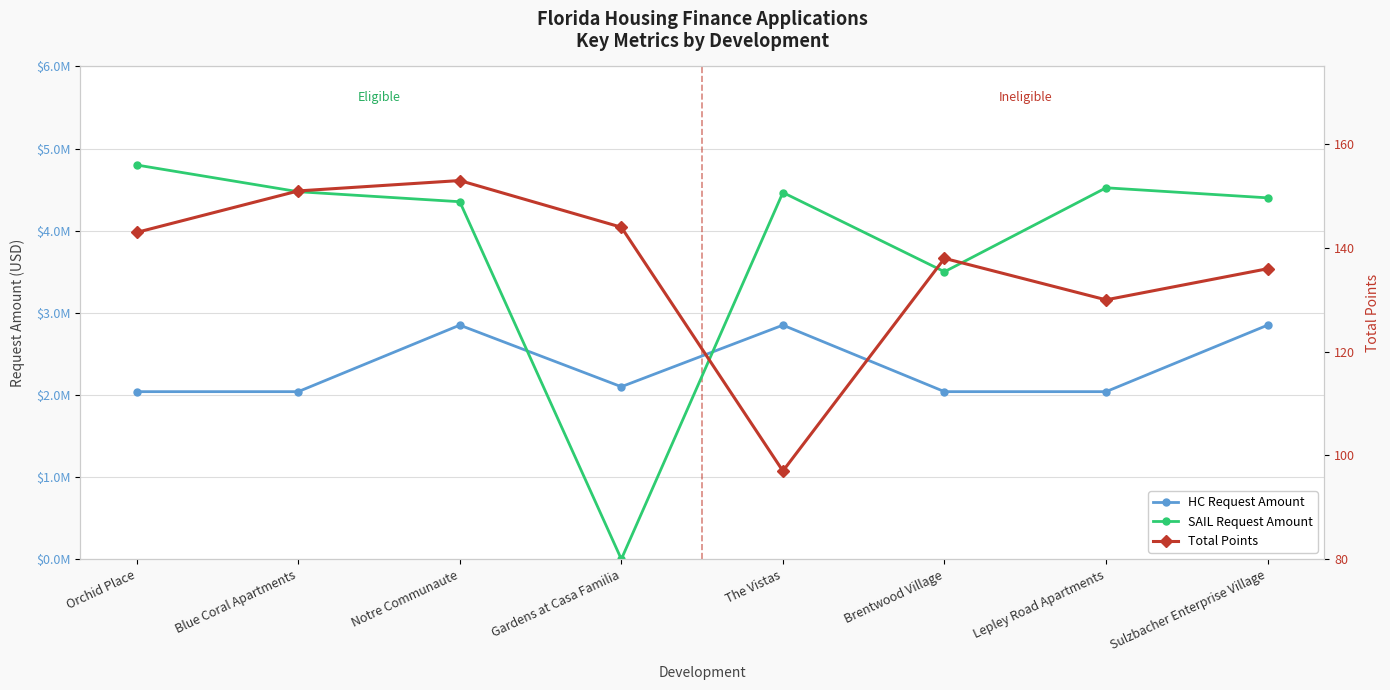

True or false: Total Points and HC Request Amount intersect in this chart.

False